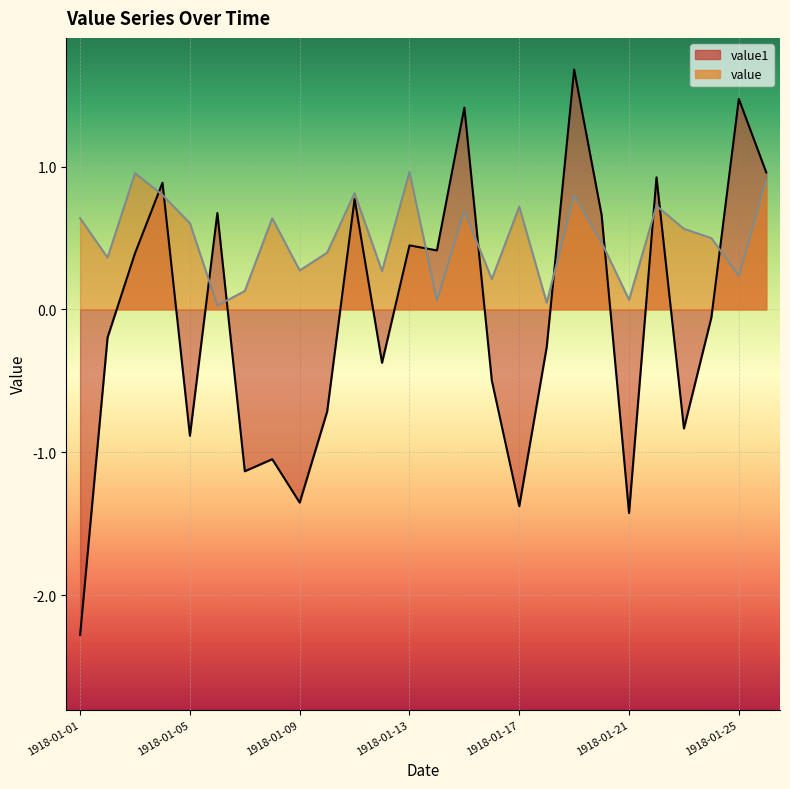

Which label corresponds to the smallest value in the chart?

1918-01-01